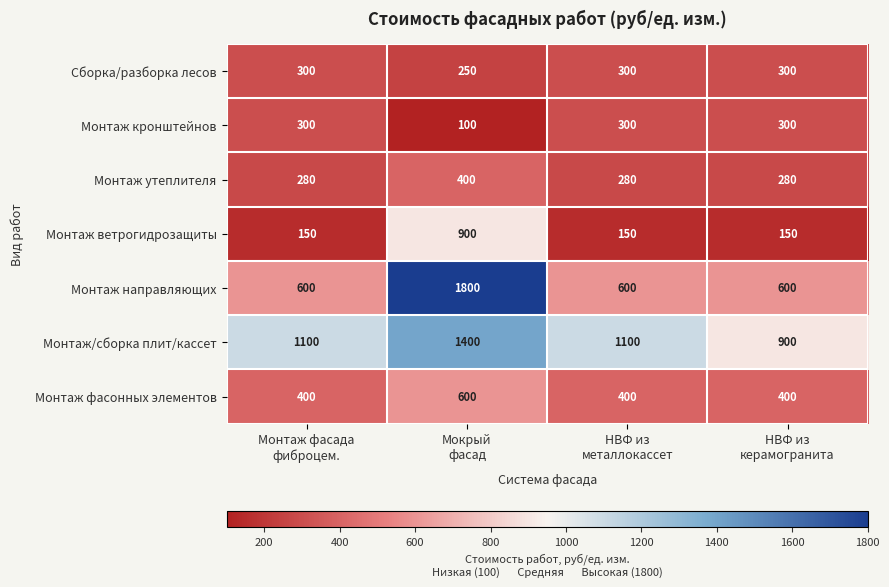

Reading left to right, transcribe all the data shown in this chart.

Сборка/разборка лесов: 300	250	300	300
Монтаж кронштейнов: 300	100	300	300
Монтаж утеплителя: 280	400	280	280
Монтаж ветрогидрозащиты: 150	900	150	150
Монтаж направляющих: 600	1800	600	600
Монтаж/сборка плит/кассет: 1100	1400	1100	900
Монтаж фасонных элементов: 400	600	400	400